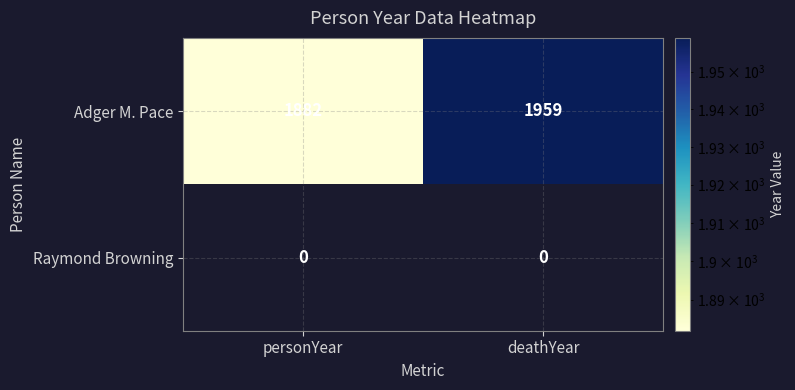

At which label does Adger M. Pace reach its minimum?

personYear